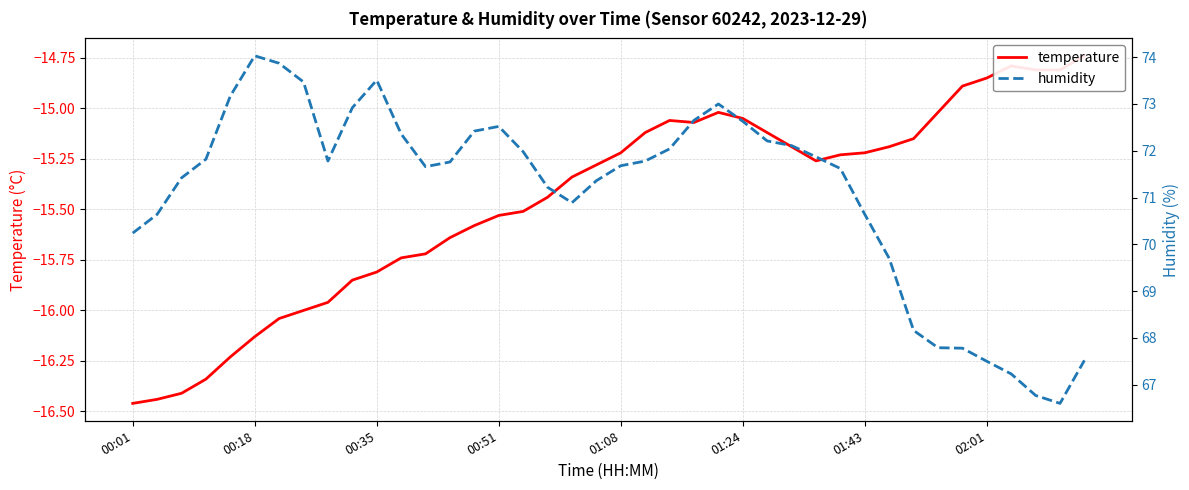

Which series has the largest total across all categories?

humidity